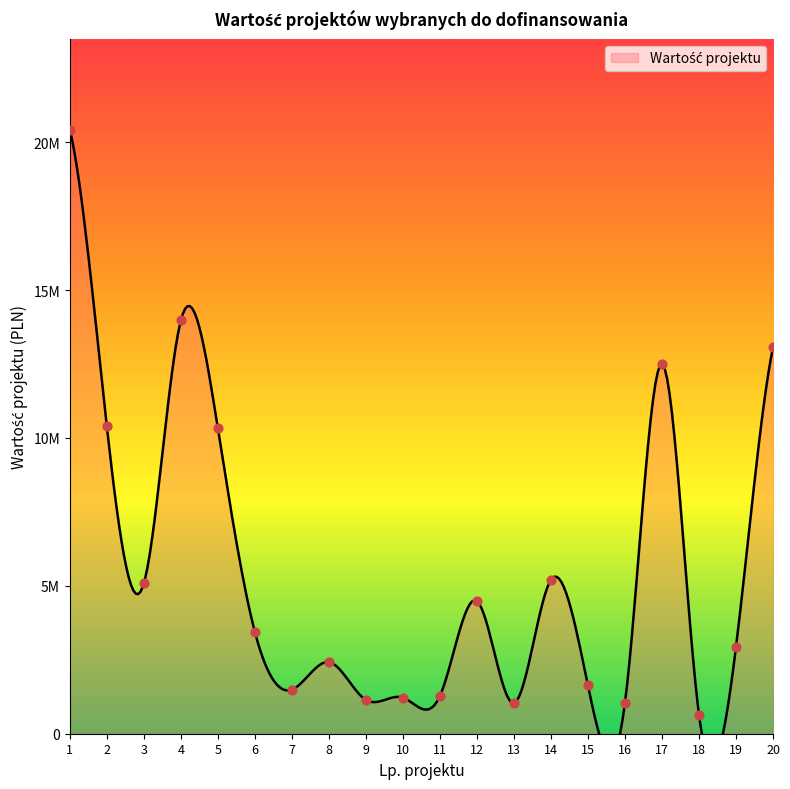

Between 10 and 4, which is larger?

4